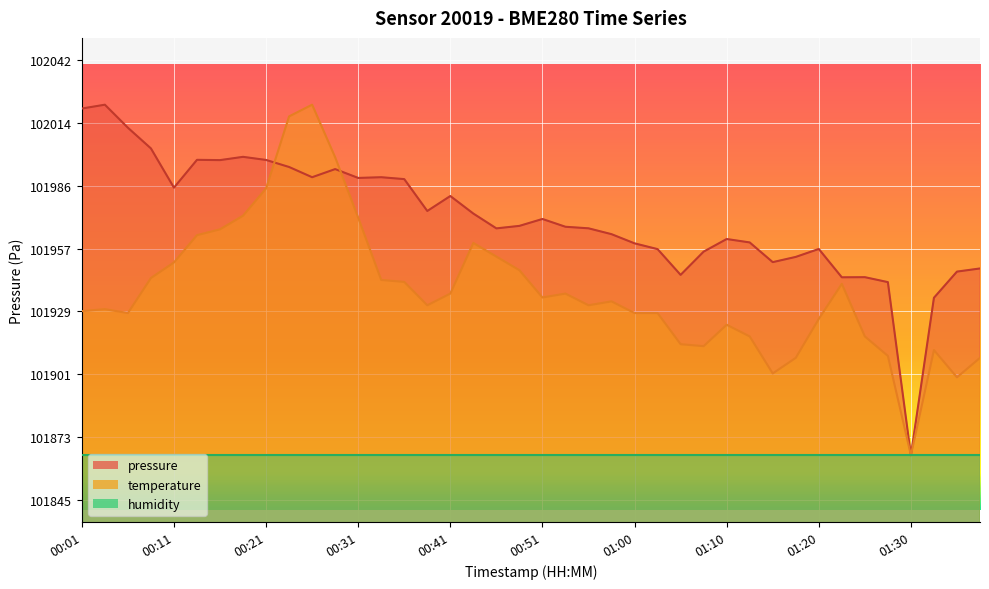

What is the total value across all series at 01:08?

203869.6